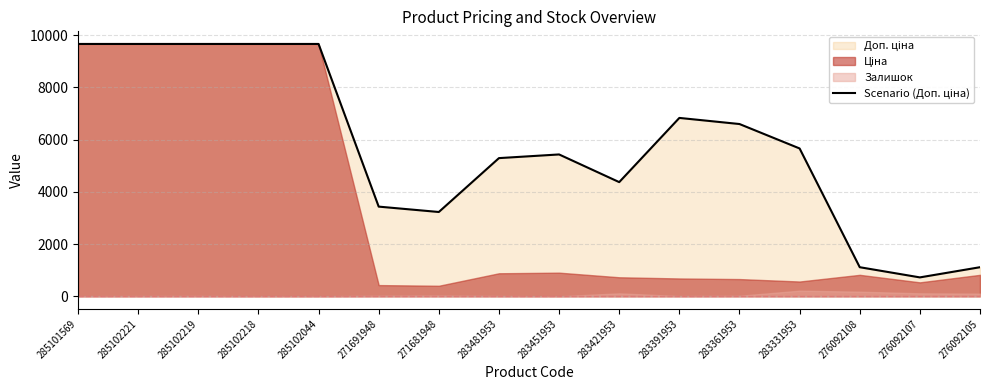

What position from the right is 276092108?

3